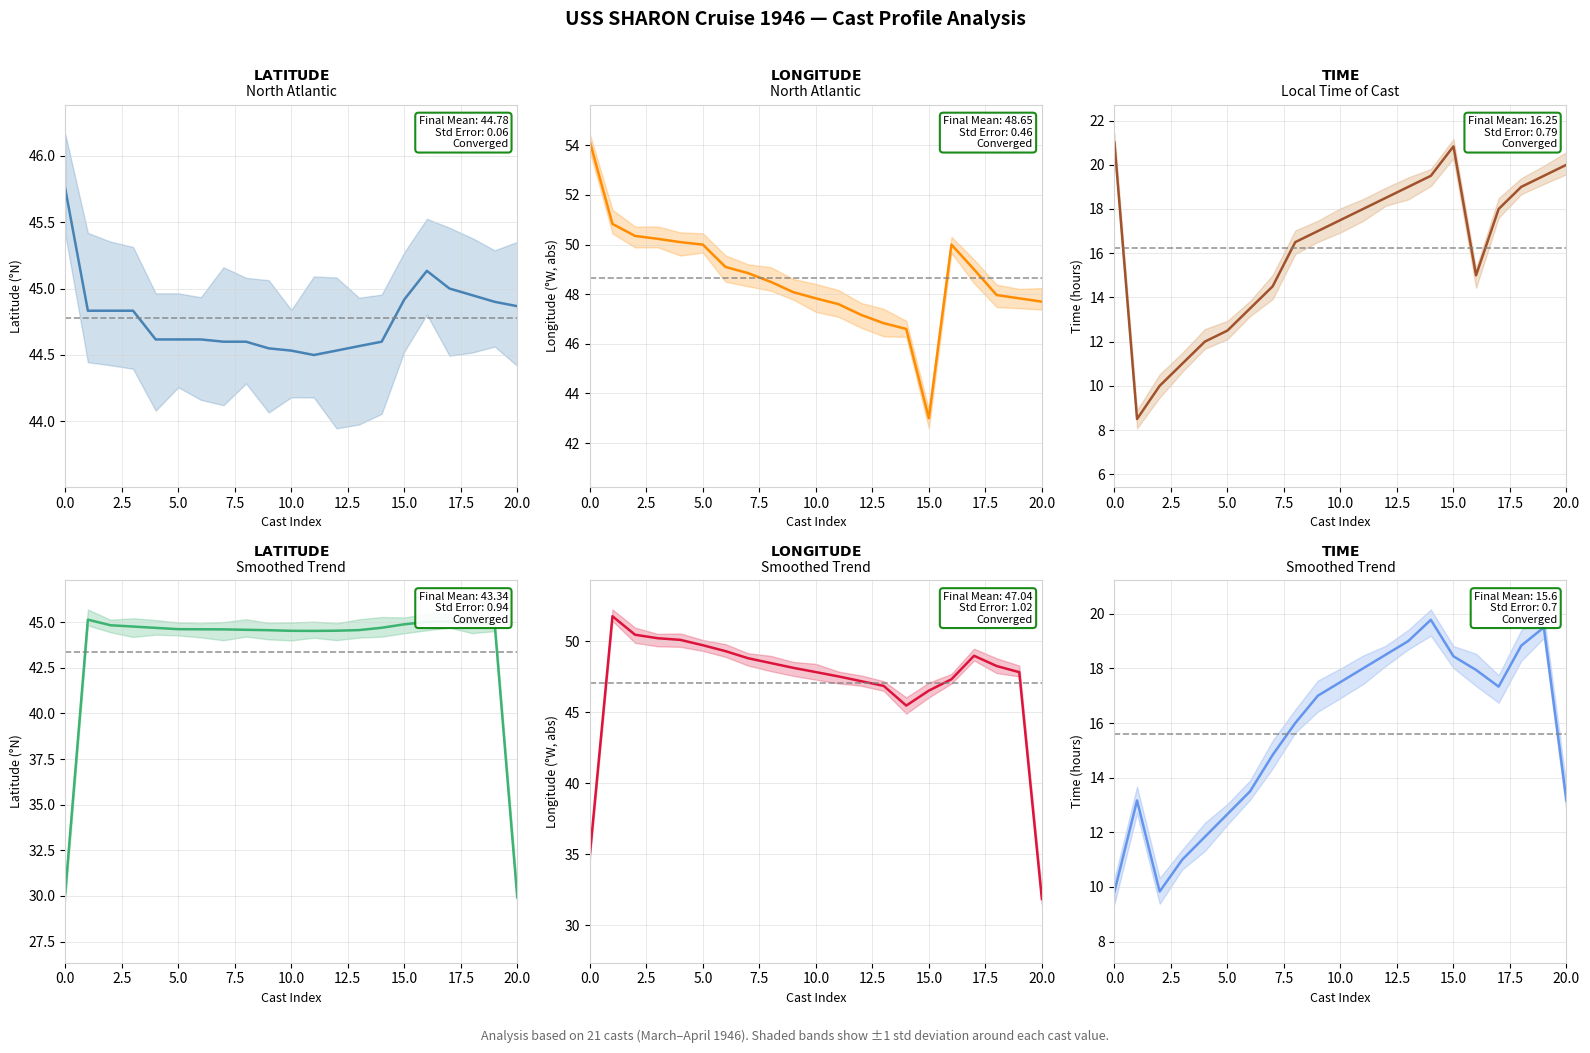

What is the total value across all series at 17?

111.3